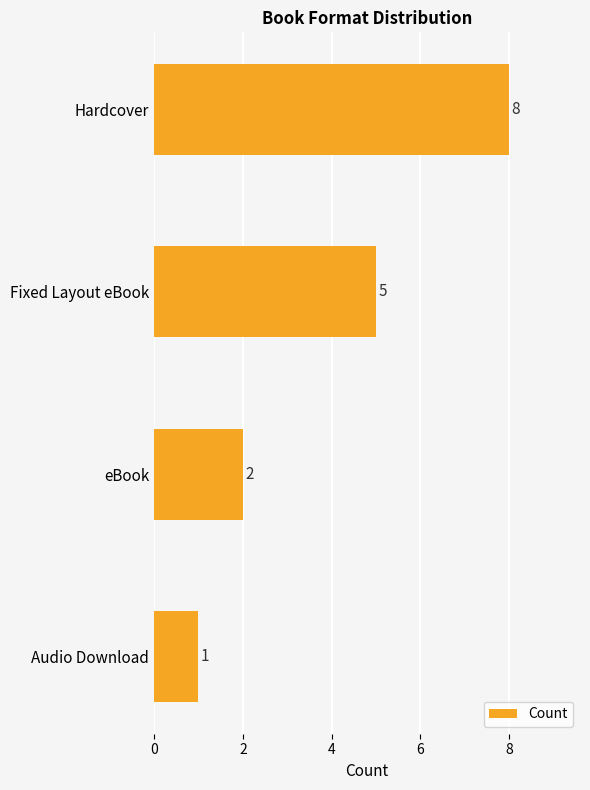

What is the sum of all values?

16